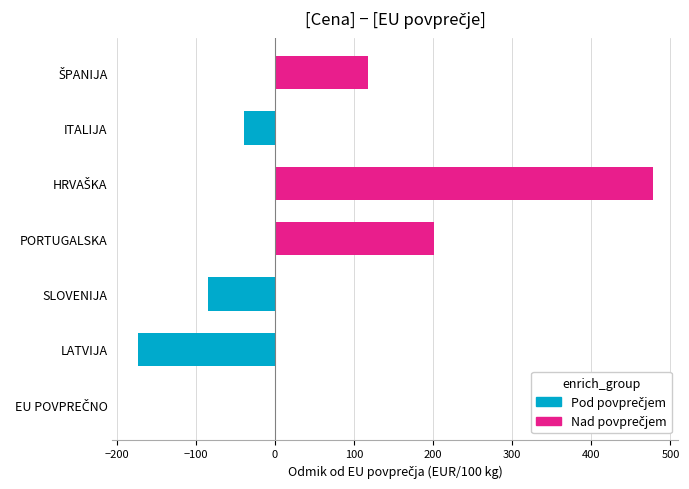

What is the maximum value shown in the chart?

477.3